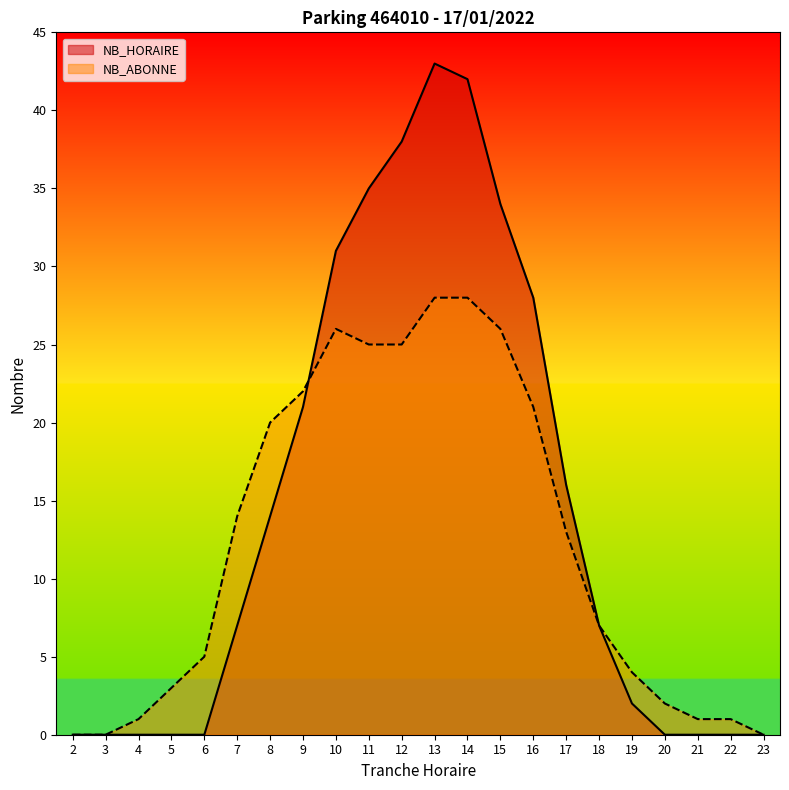

True or false: NB_ABONNE has a value of 25 at 12.

True